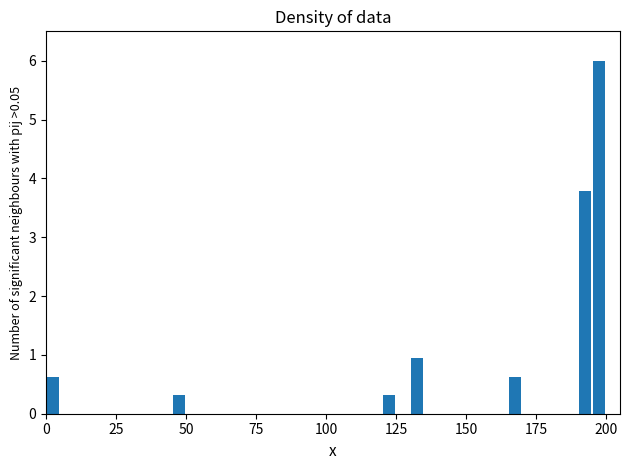

Read against the x-axis, roughly where is the centre of the tallest bar?

200